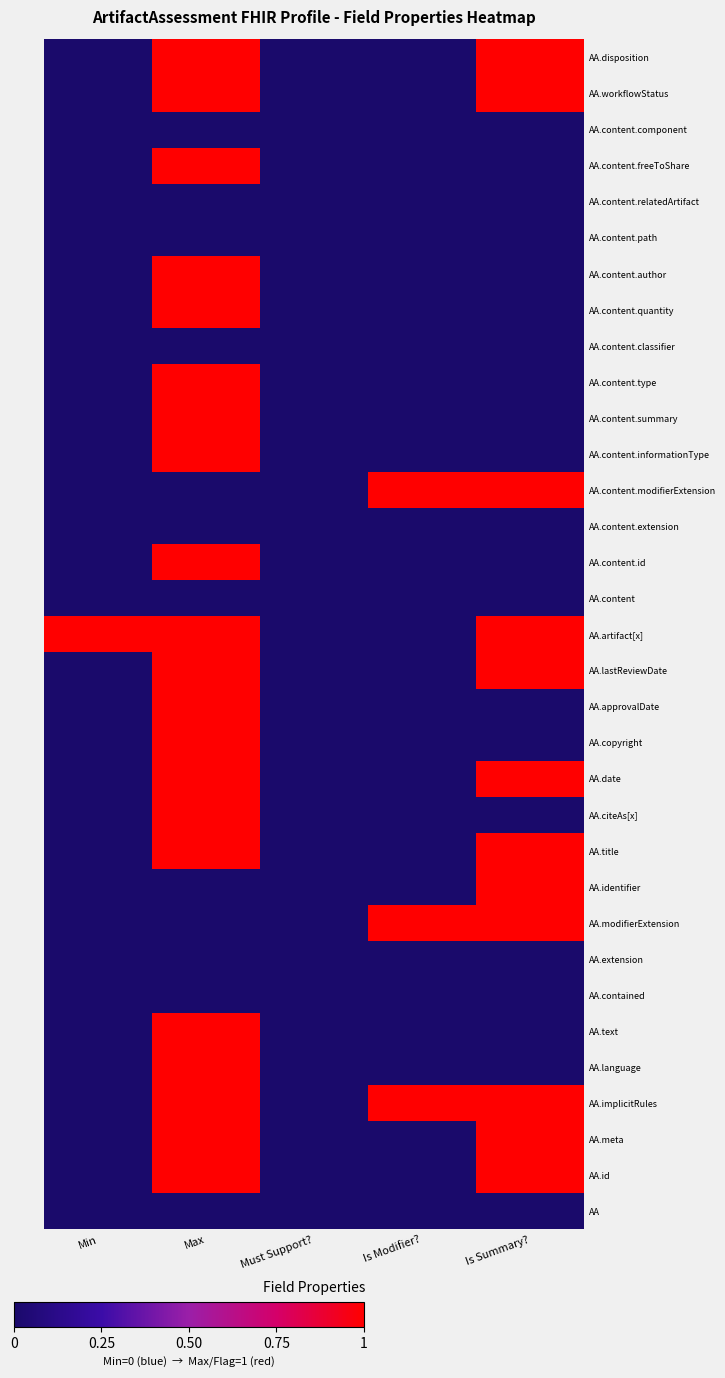

What is the total value across all series at Is Summary??

12